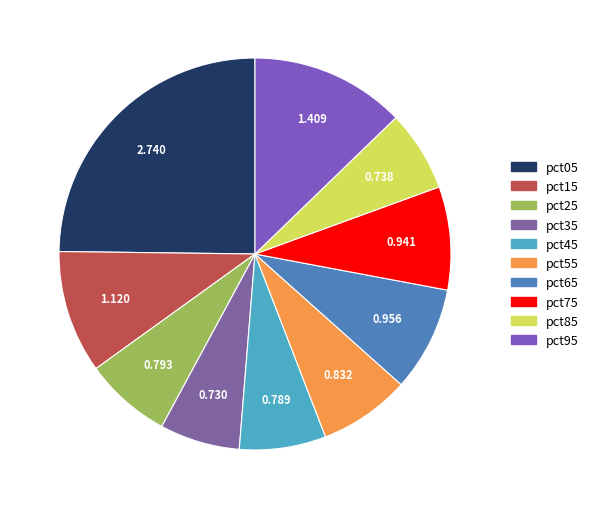

How many slices are in this pie chart?

10